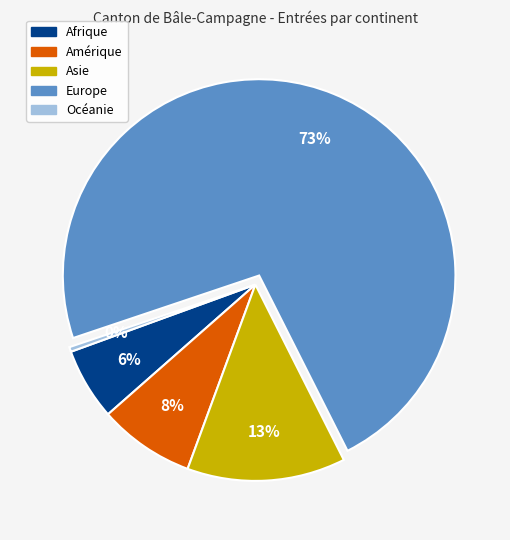

Combined, do Amérique and Asie account for over 50%?

No